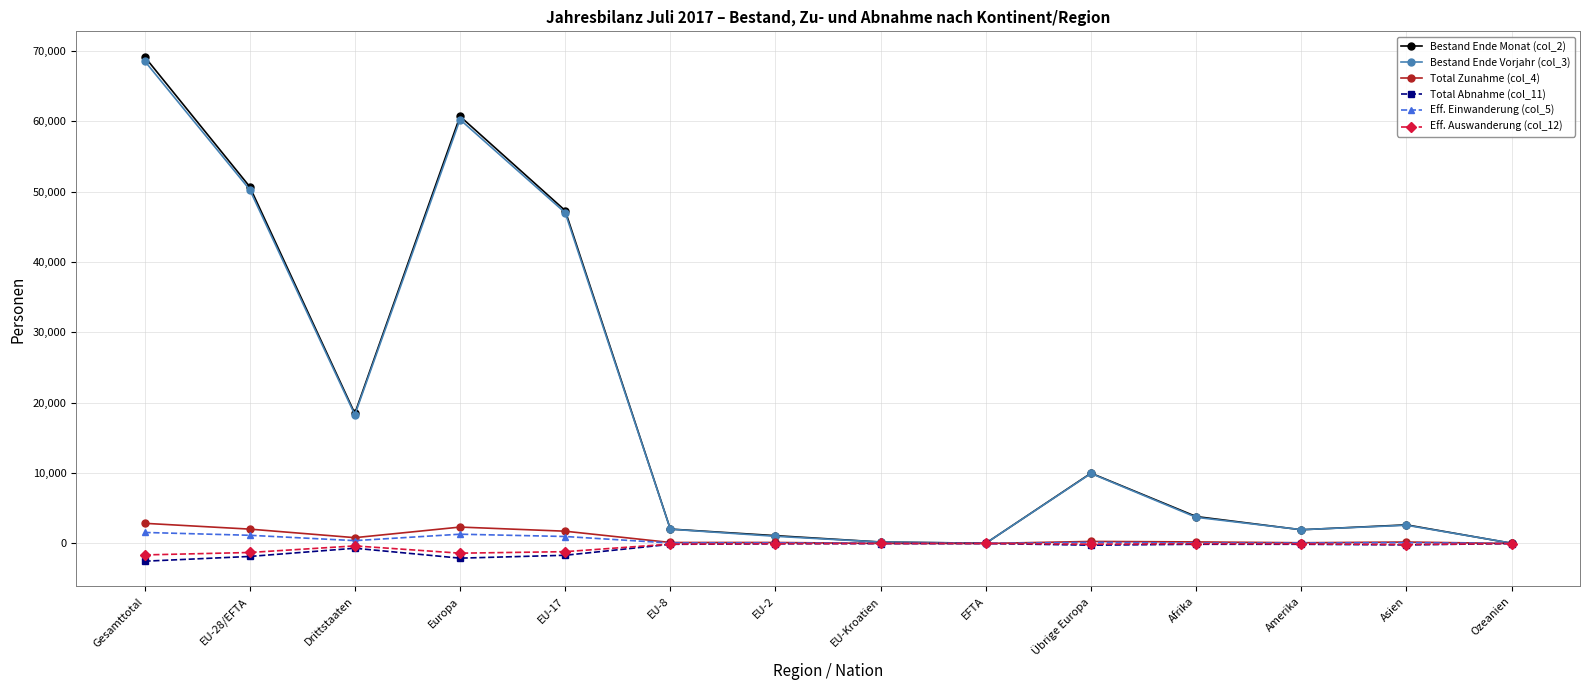

What is the sum of all Eff. Auswanderung (col_12) values?

-6255